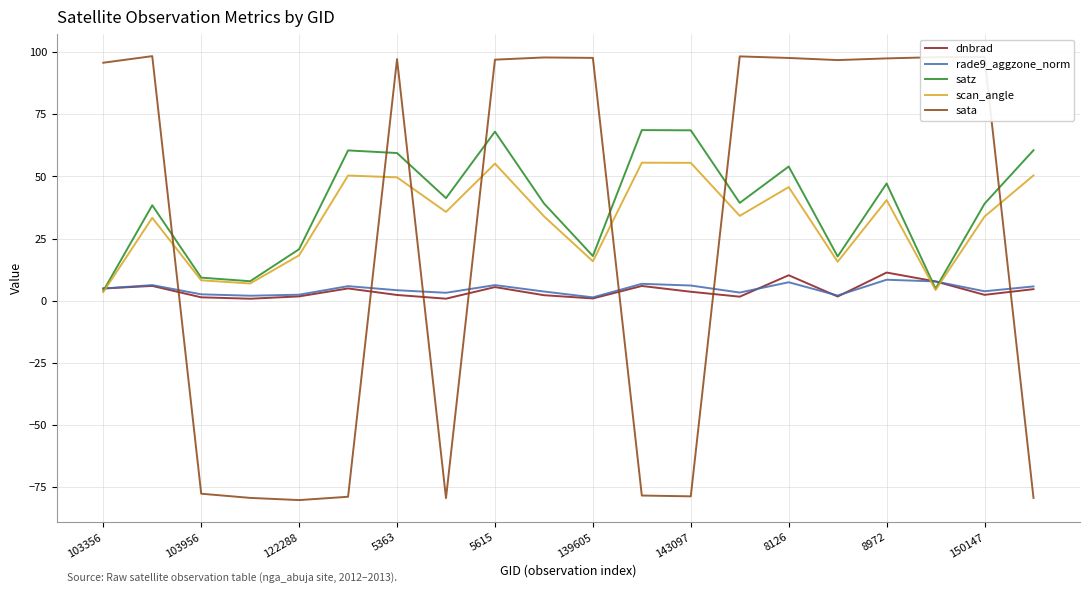

What is the sum of all sata values?

538.2